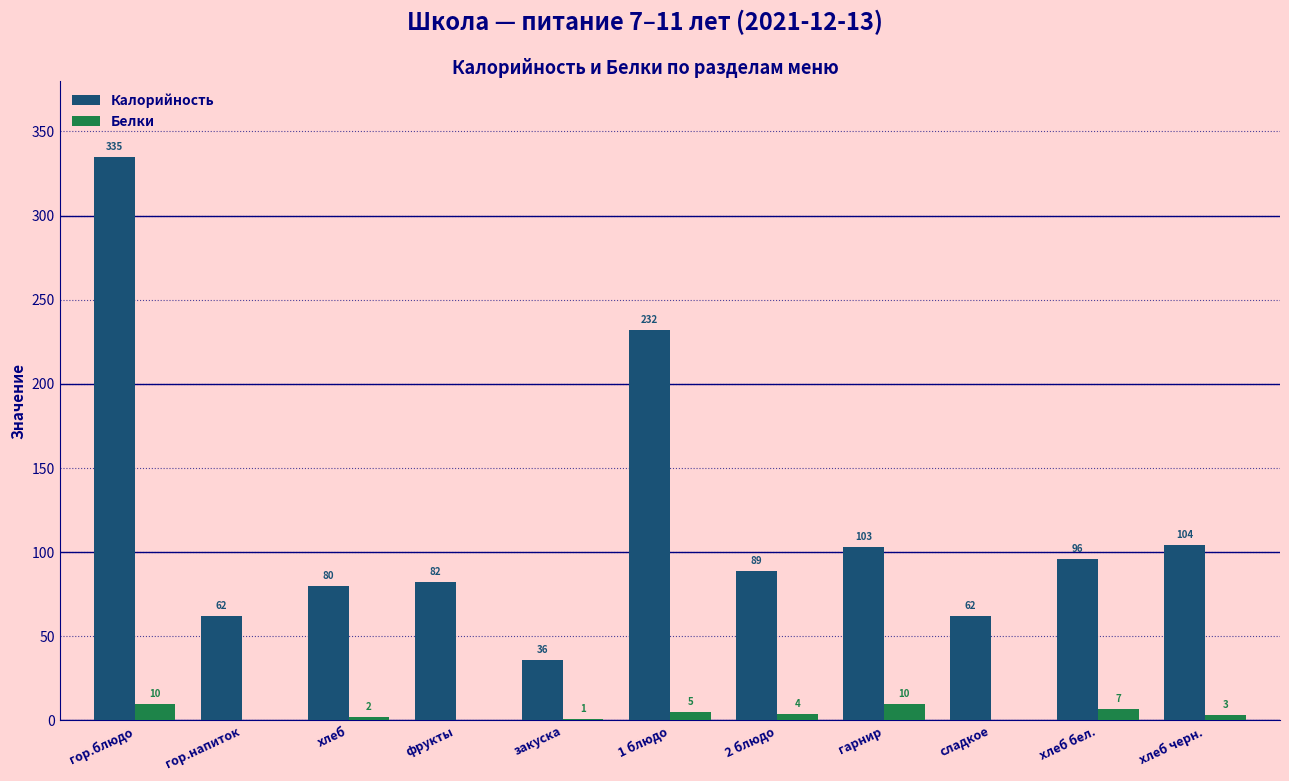

The value of Белки at хлеб черн. is 3. True or false?

True